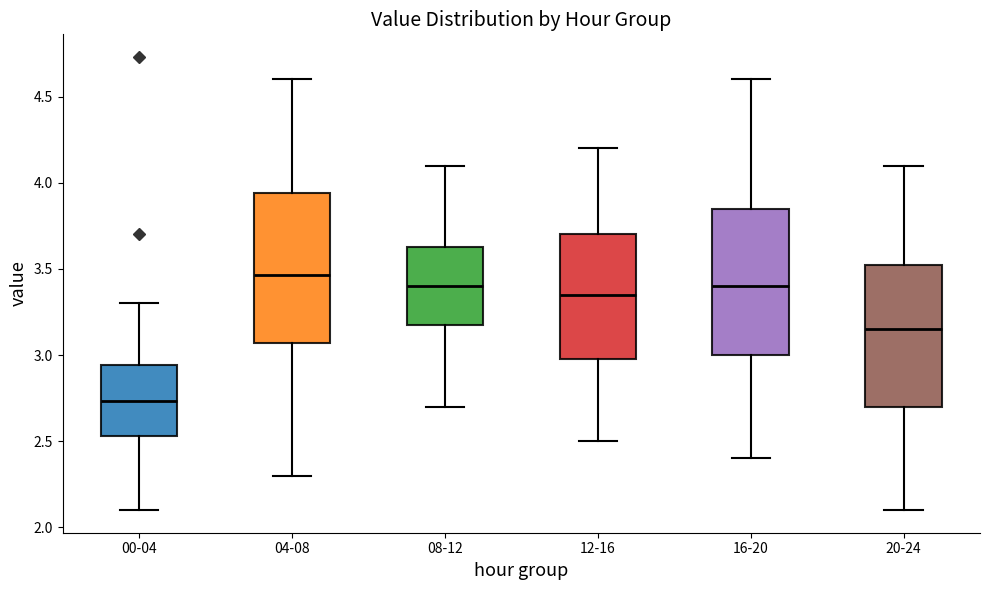

Reading left to right, transcribe this box plot: for each box, give where its median line is, the range the box spans, and where its two whiskers end, as read against the y-axis. The values are not printed on the chart, so give them approximately, as read against the axis.

00-04: median 2.75, box 2.55 to 2.95, whiskers 2.10 to 3.30
04-08: median 3.45, box 3.05 to 3.95, whiskers 2.30 to 4.60
08-12: median 3.40, box 3.20 to 3.65, whiskers 2.70 to 4.10
12-16: median 3.35, box 3.00 to 3.70, whiskers 2.50 to 4.20
16-20: median 3.40, box 3.00 to 3.85, whiskers 2.40 to 4.60
20-24: median 3.15, box 2.70 to 3.55, whiskers 2.10 to 4.10